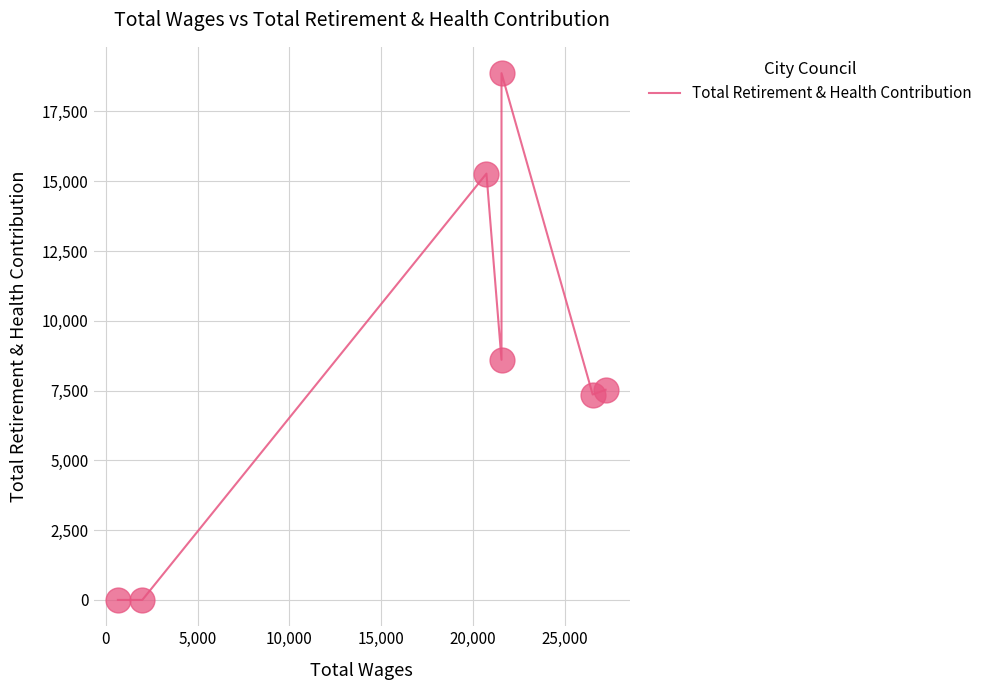

Between 0 and 25,000, which is larger?

25,000